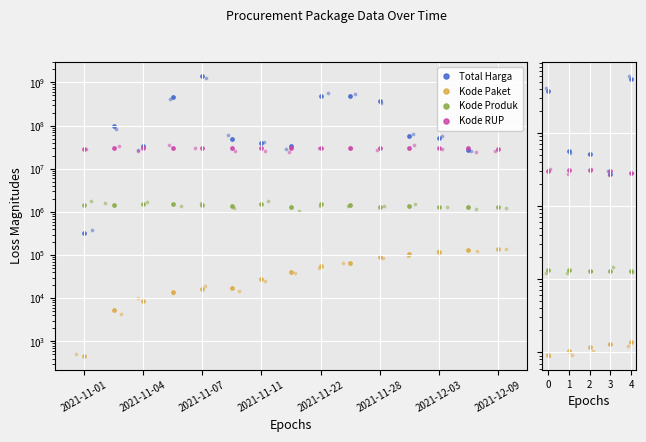

Which series has the largest total across all categories?

Total Harga